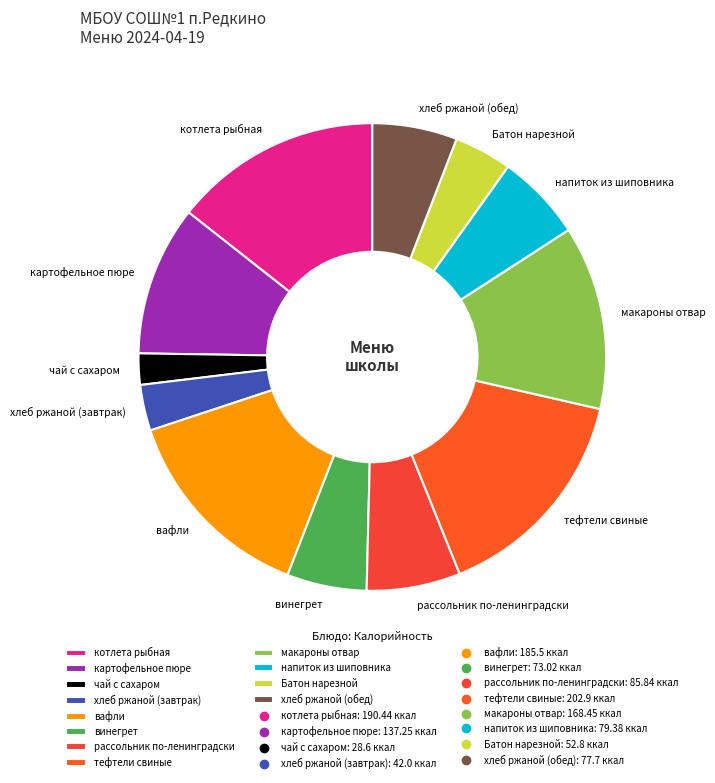

Does напиток из шиповника represent more than half of the total?

No